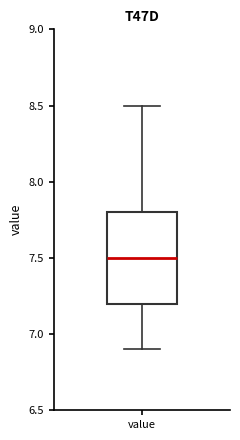

Transcribe this box plot: give where the median line is, the range the box spans, and where the two whiskers end, as read against the y-axis. The values are not printed on the chart, so give them approximately, as read against the axis.

median 7.5, box 7.2 to 7.8, whiskers 6.9 to 8.5